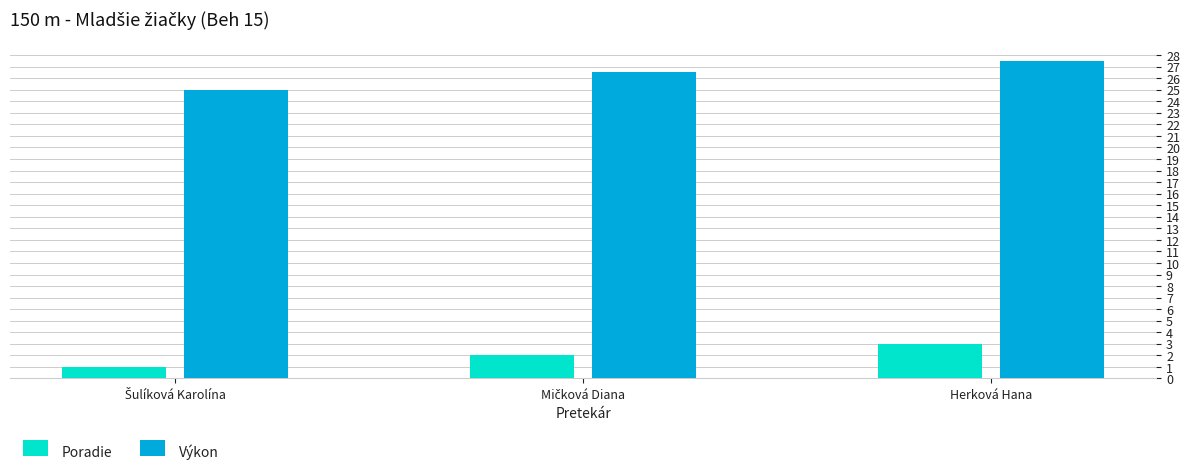

What is the total value across all series at Herková Hana?

30.5